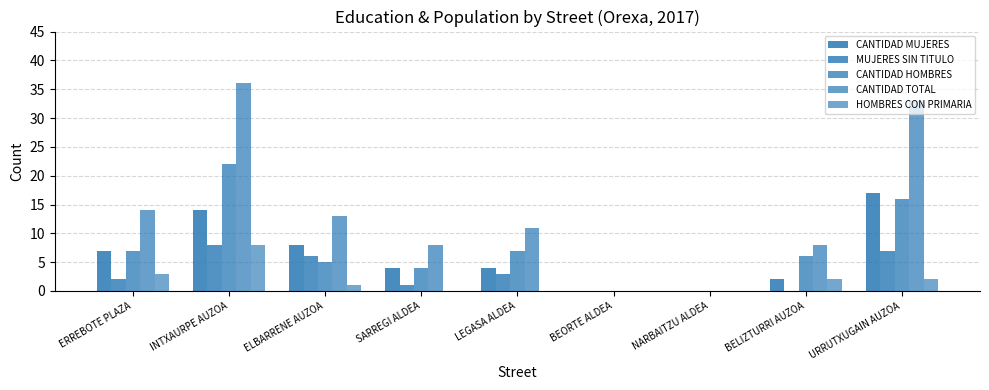

Which series has the largest total across all categories?

CANTIDAD TOTAL